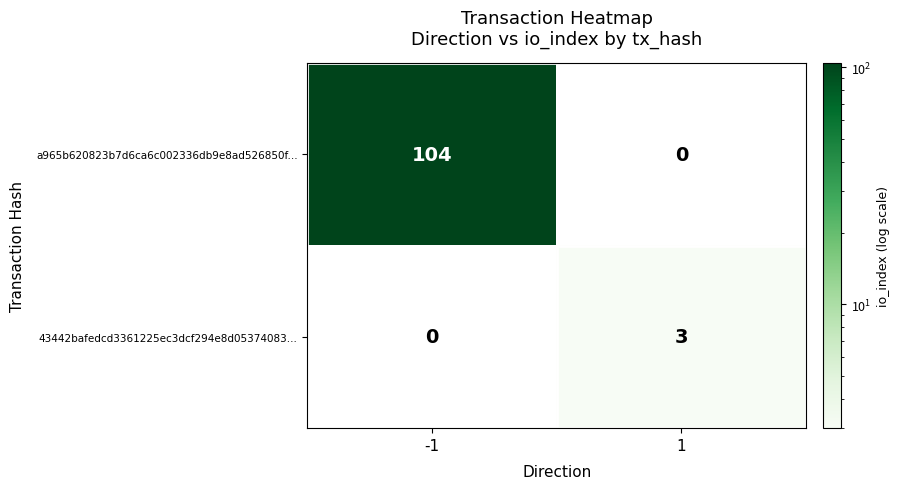

What is the total value across all series at 1?

3